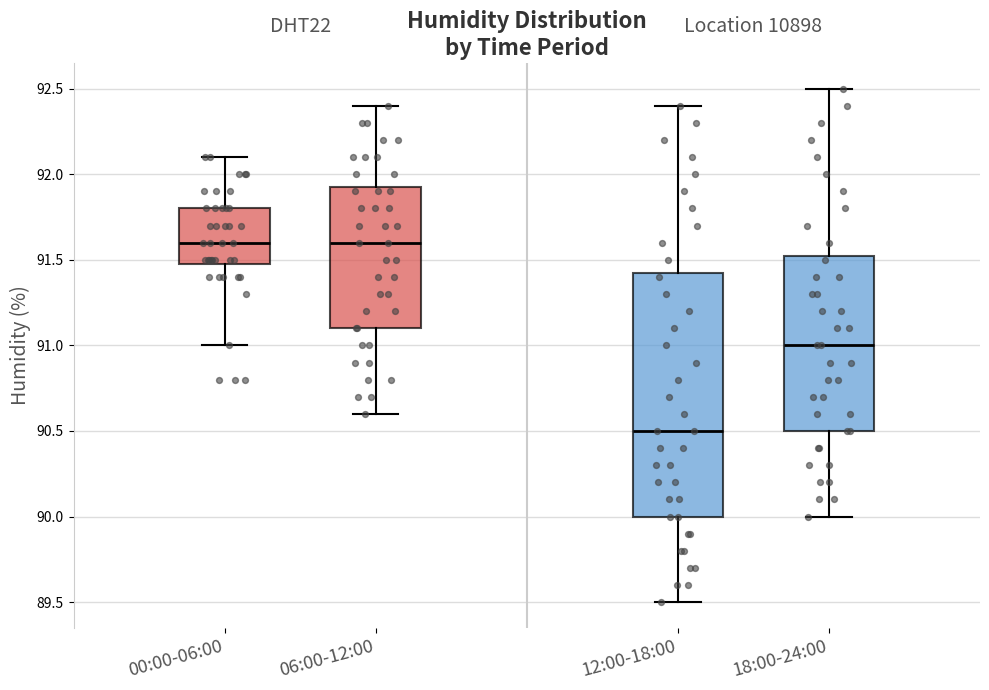

Where is the upper edge of the box for 18:00-24:00 on the y-axis? The values are not printed on the chart, so give them approximately, as read against the axis.

91.55